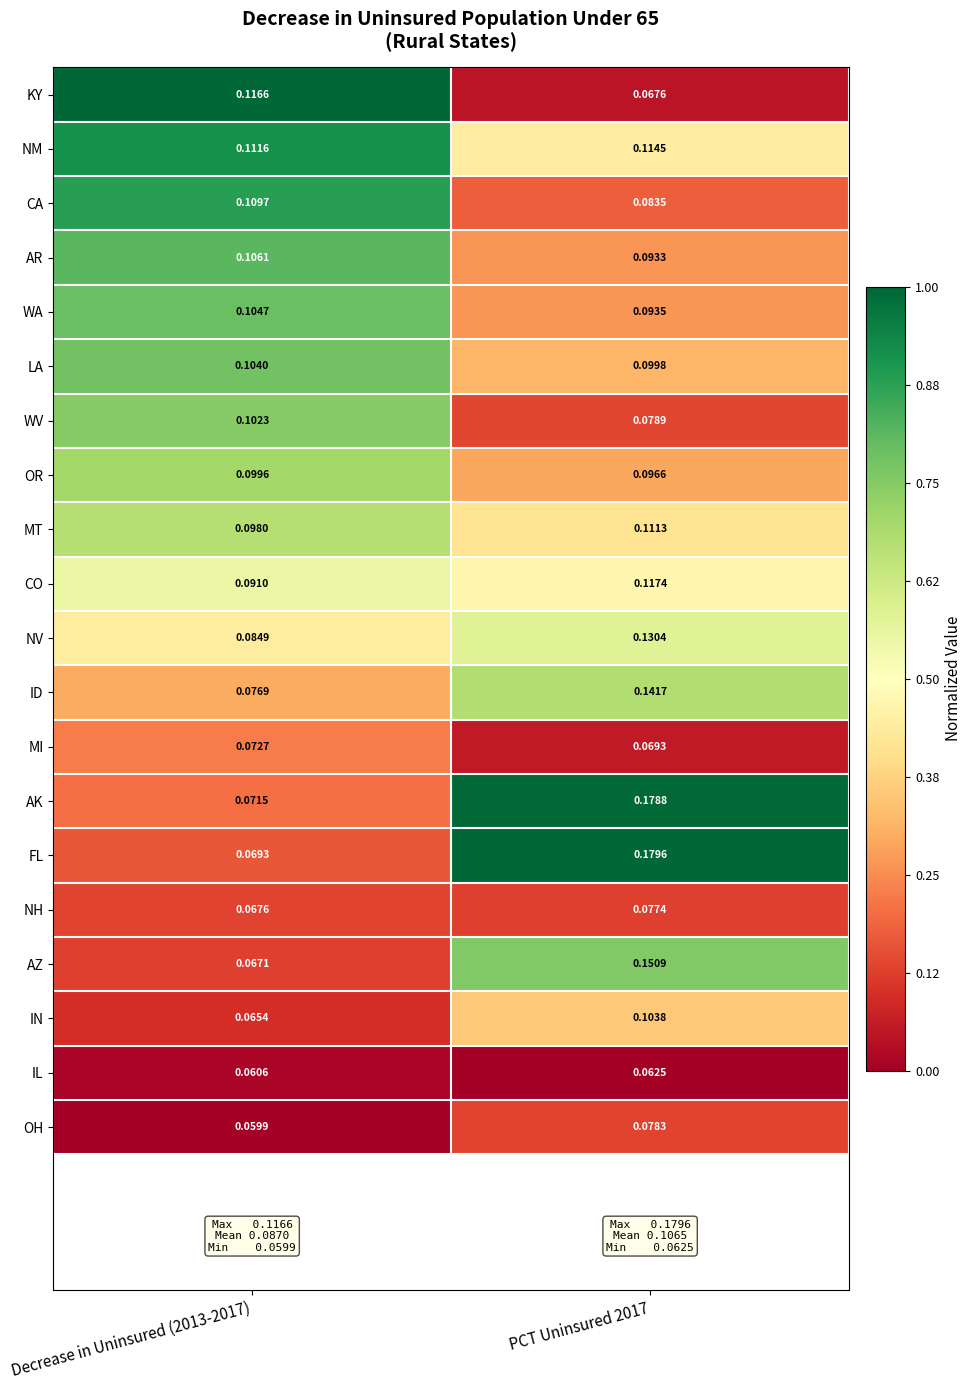

How many distinct data groups are displayed?

20